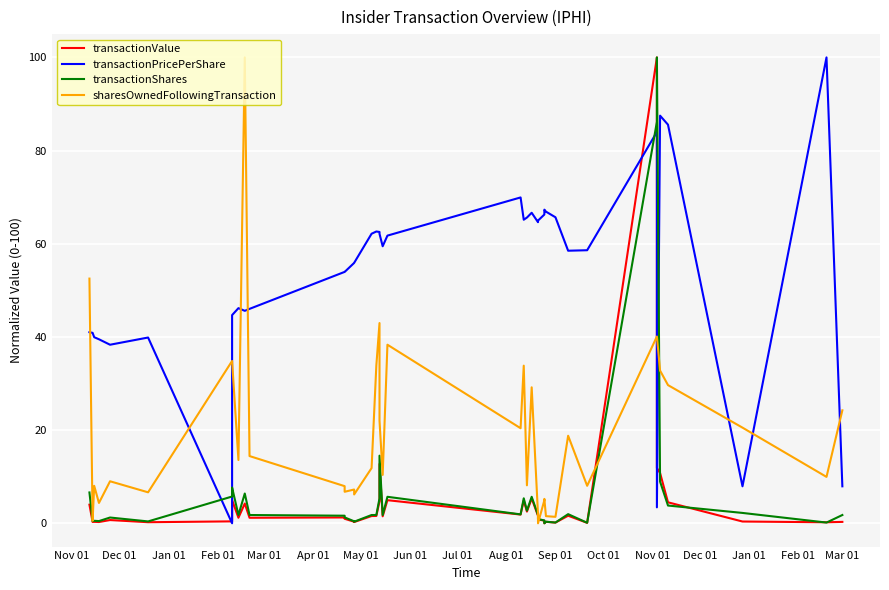

The value of sharesOwnedFollowingTransaction at Nov 01 is 52.5. True or false?

True